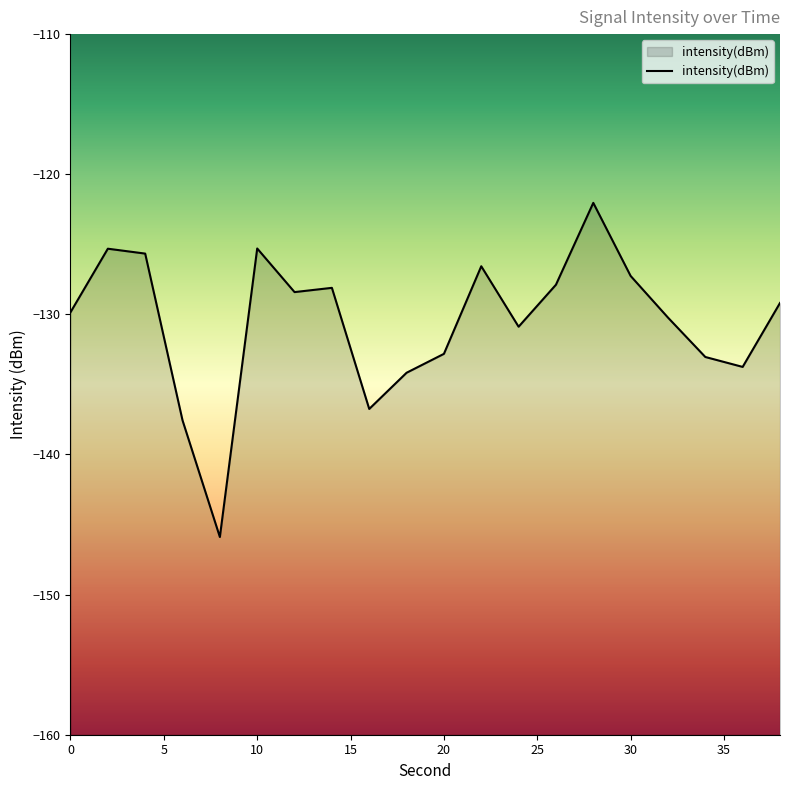

What is the sum of all values?

-2610.7